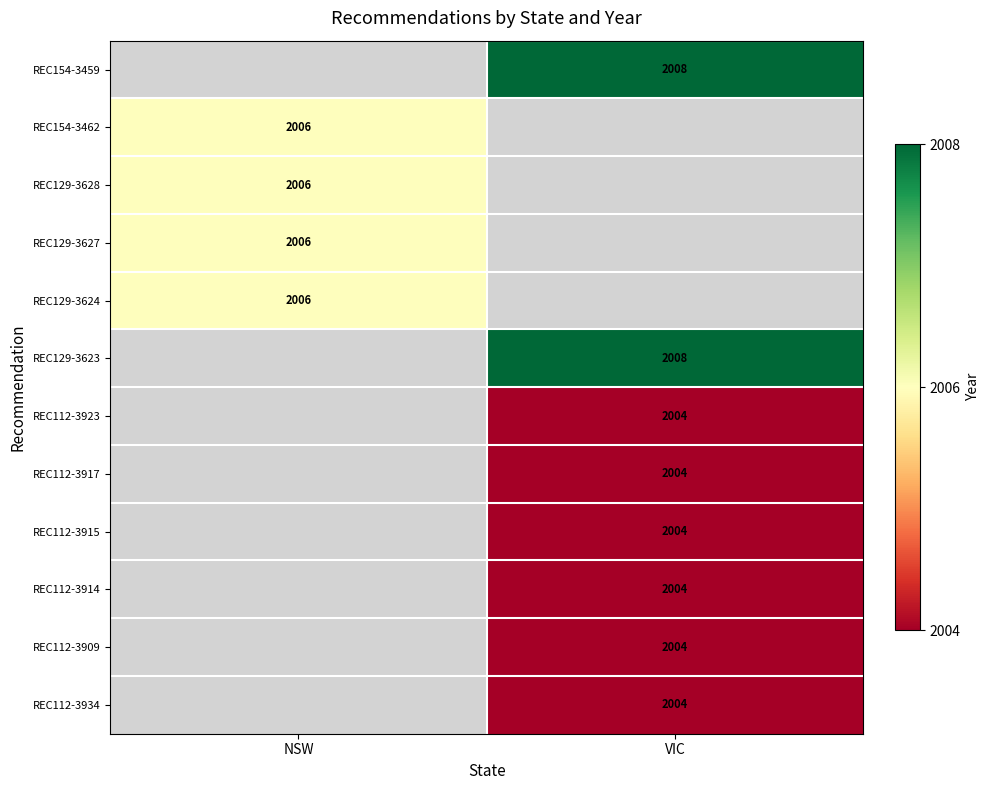

True or false: REC129-3628 has a value of 2793 at NSW.

False